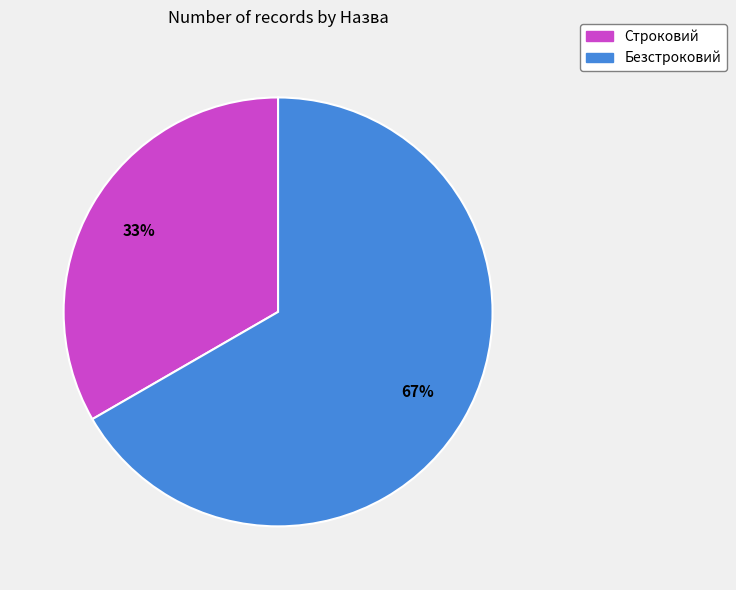

Approximately how many times larger is the value at Безстроковий compared to Строковий?

2.0